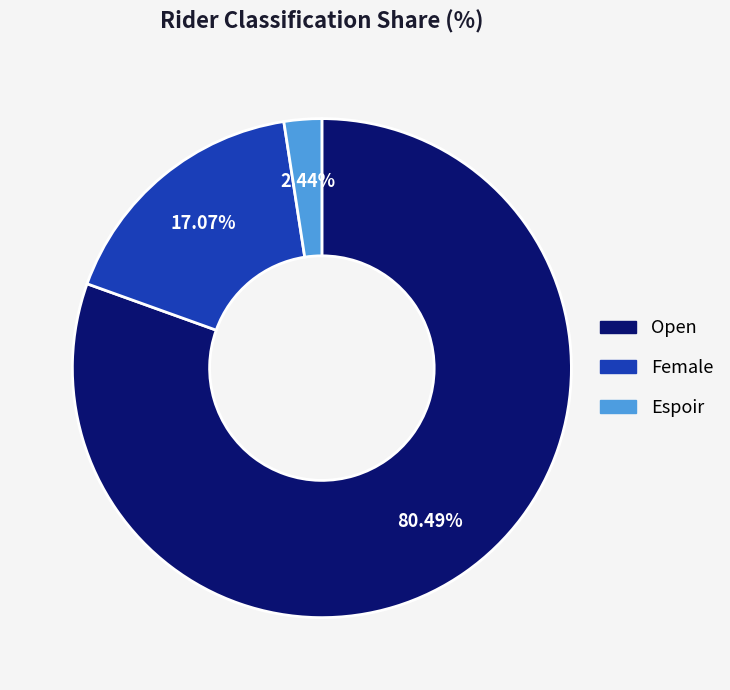

How many slices are in this pie chart?

3